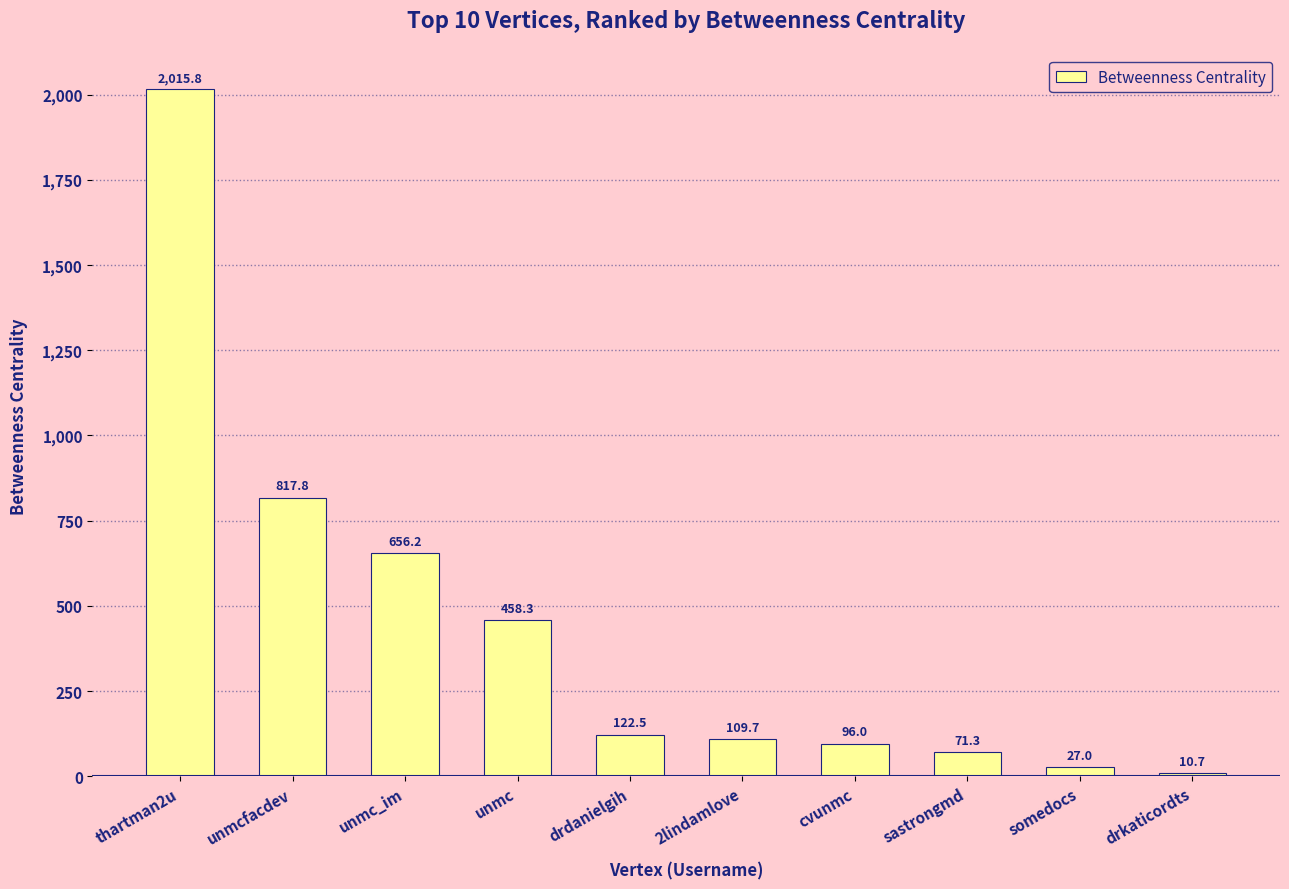

List the labels in order of value, largest first.

thartman2u, unmcfacdev, unmc_im, unmc, drdanielgih, 2lindamlove, cvunmc, sastrongmd, somedocs, drkaticordts